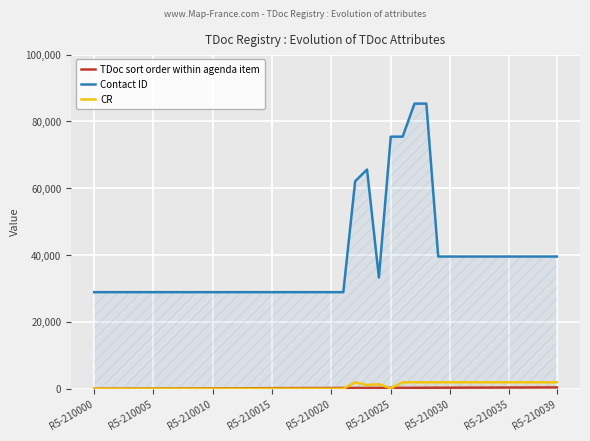

True or false: TDoc sort order within agenda item has more than 0 points higher than both neighbors.

False